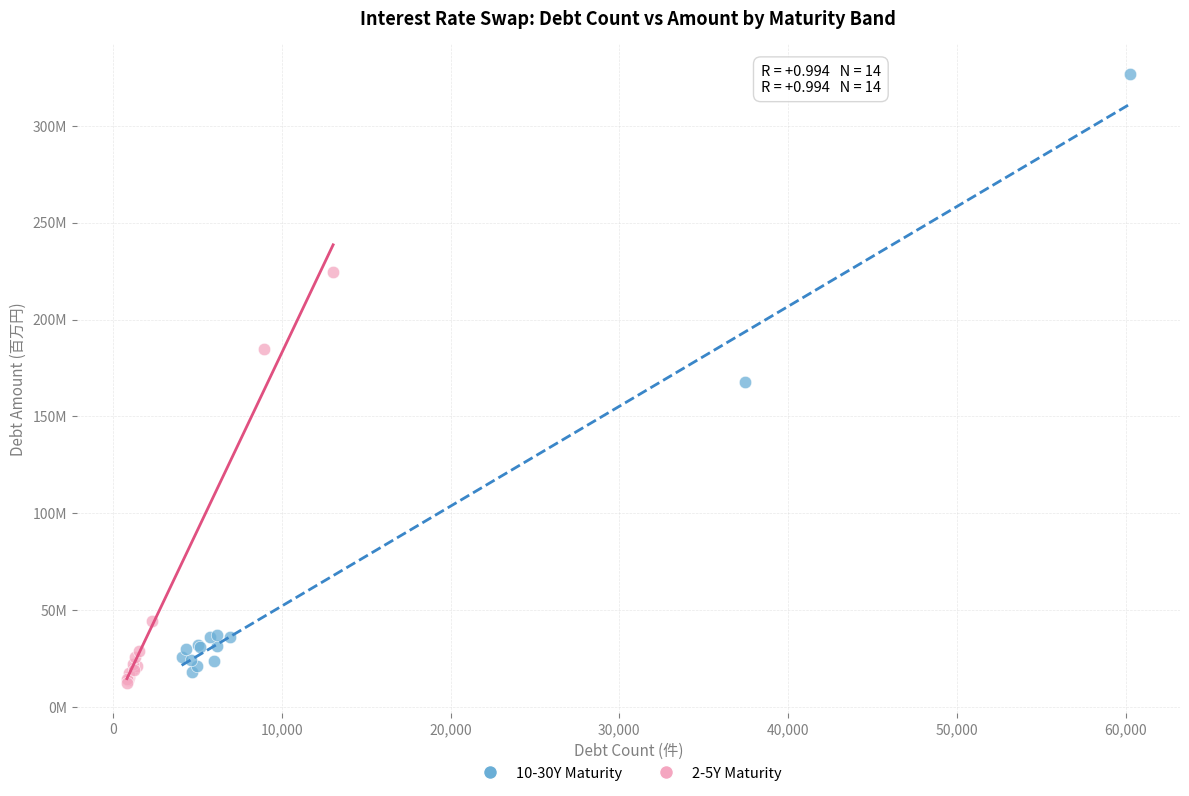

What are all the series names shown in the legend?

10-30Y Maturity, 2-5Y Maturity